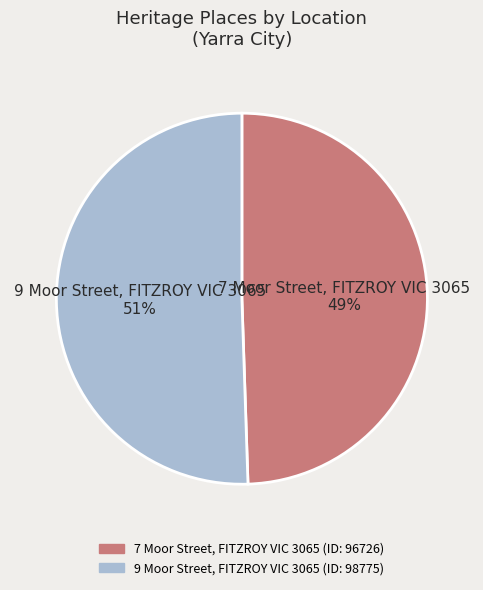

Between 7 Moor Street, FITZROY VIC 3065 and 9 Moor Street, FITZROY VIC 3065, which is larger?

9 Moor Street, FITZROY VIC 3065